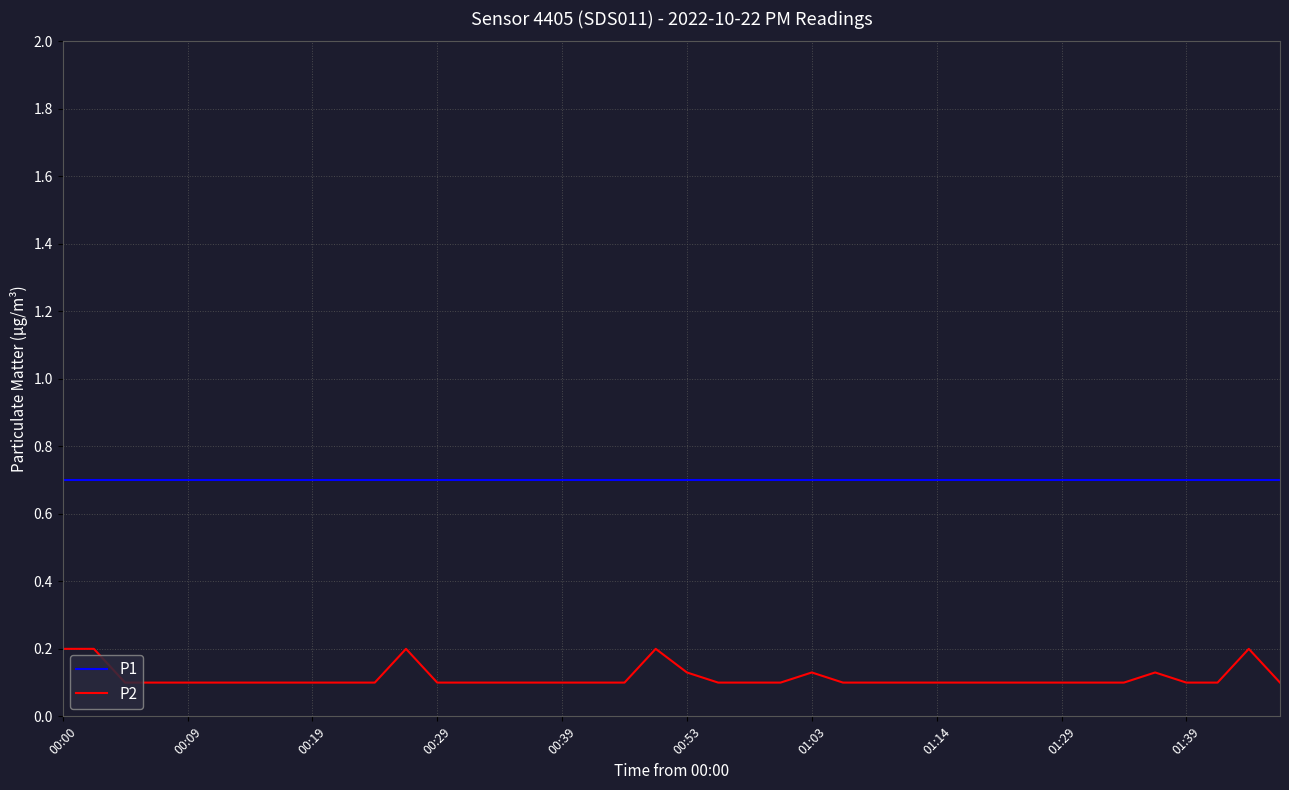

Rank the series by their average value, from highest to lowest.

P1, P2